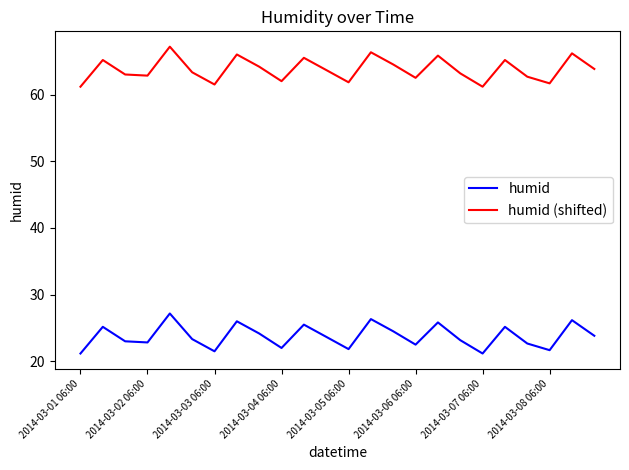

List the series in order of their overall mean, lowest first.

humid, humid (shifted)